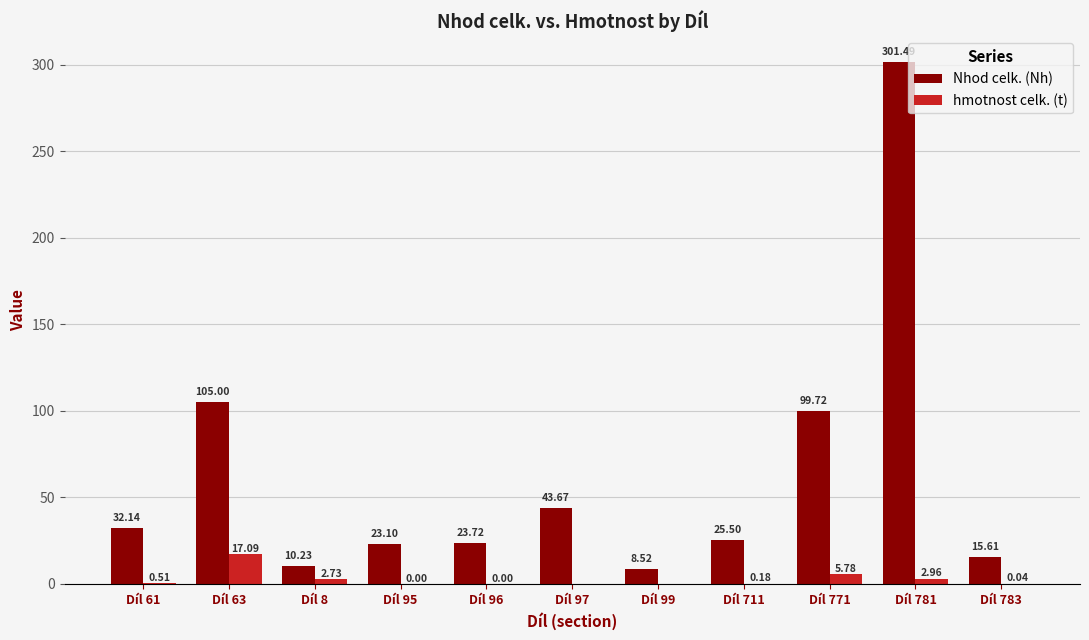

Which series has the largest total across all categories?

Nhod celk. (Nh)